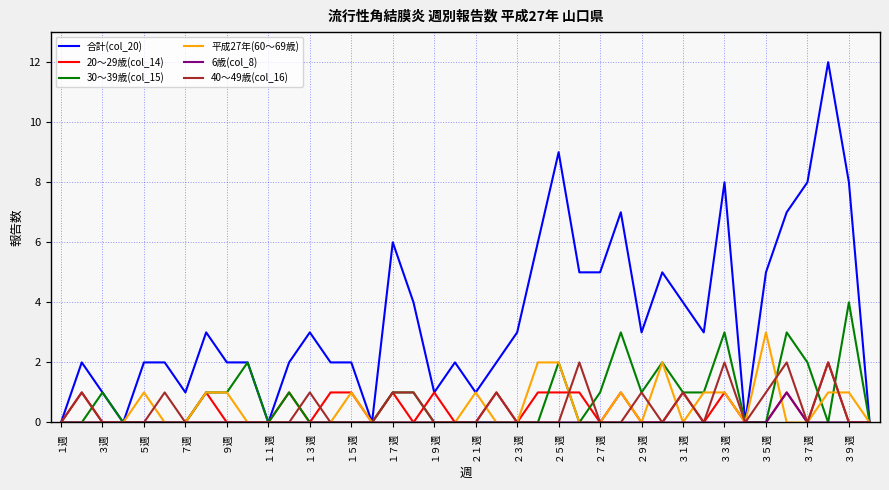

Which series has the largest total across all categories?

合計(col_20)